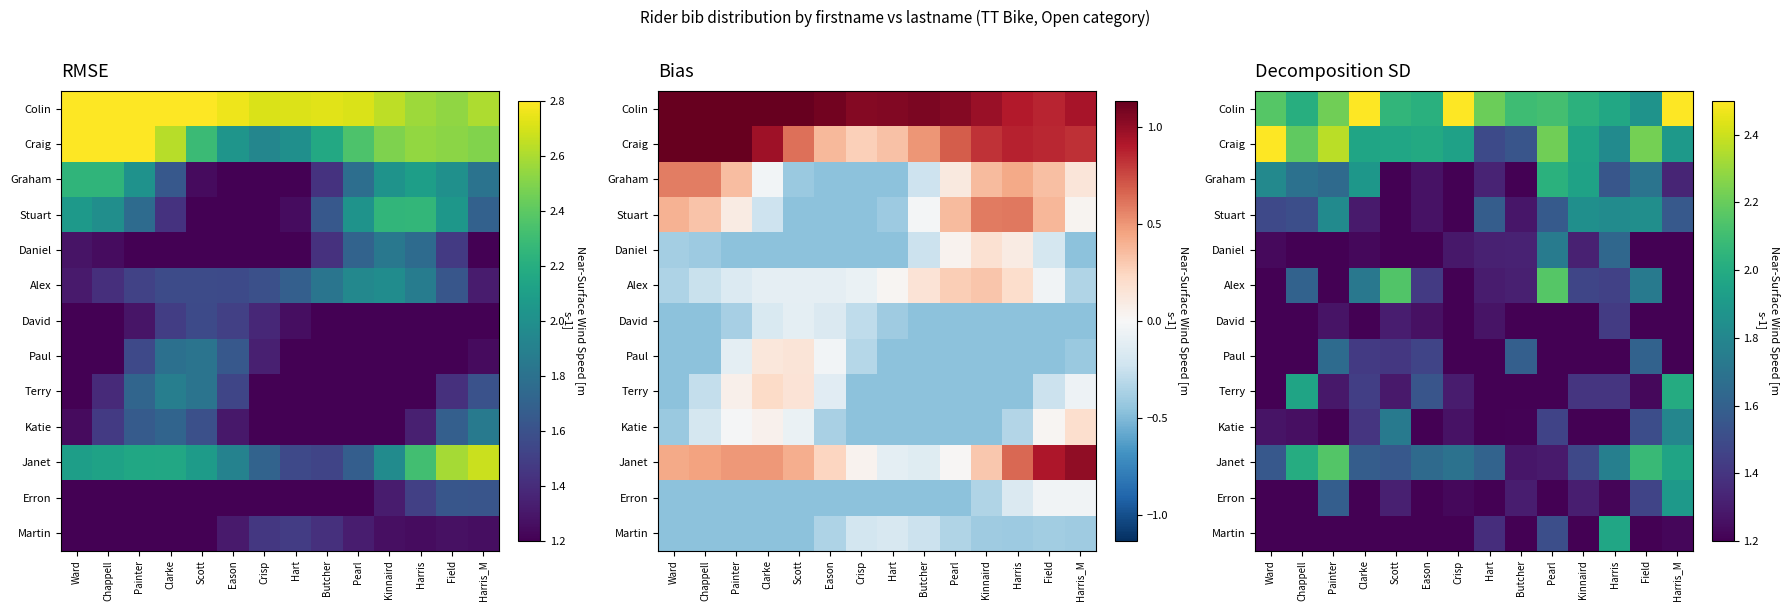

Is it true that Erron equals 0.5 at Kinnaird?

False